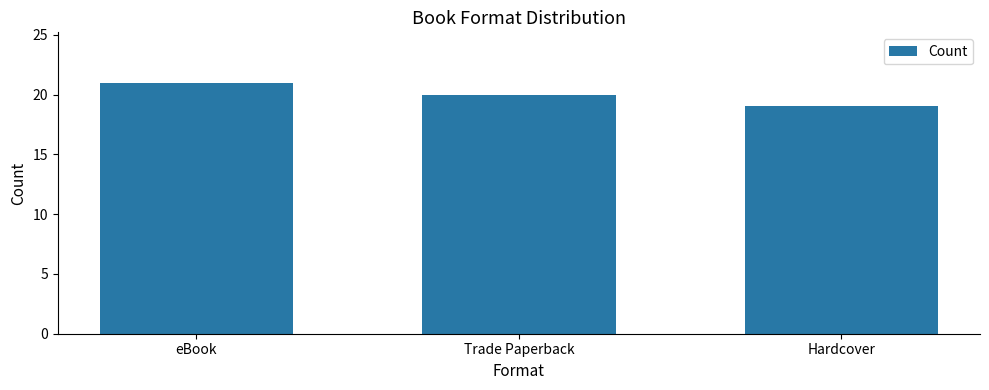

Are the bars grouped side by side (vs. stacked)?

No